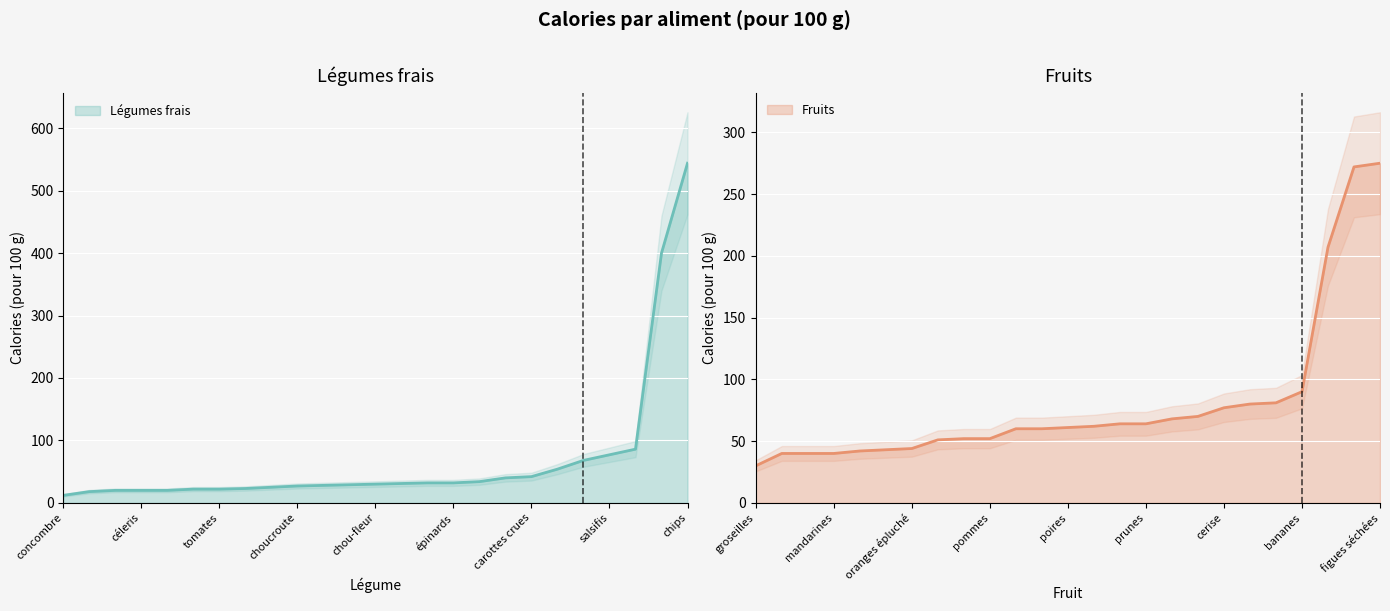

What is the value of the Fruits point at the 25th from the left?

275